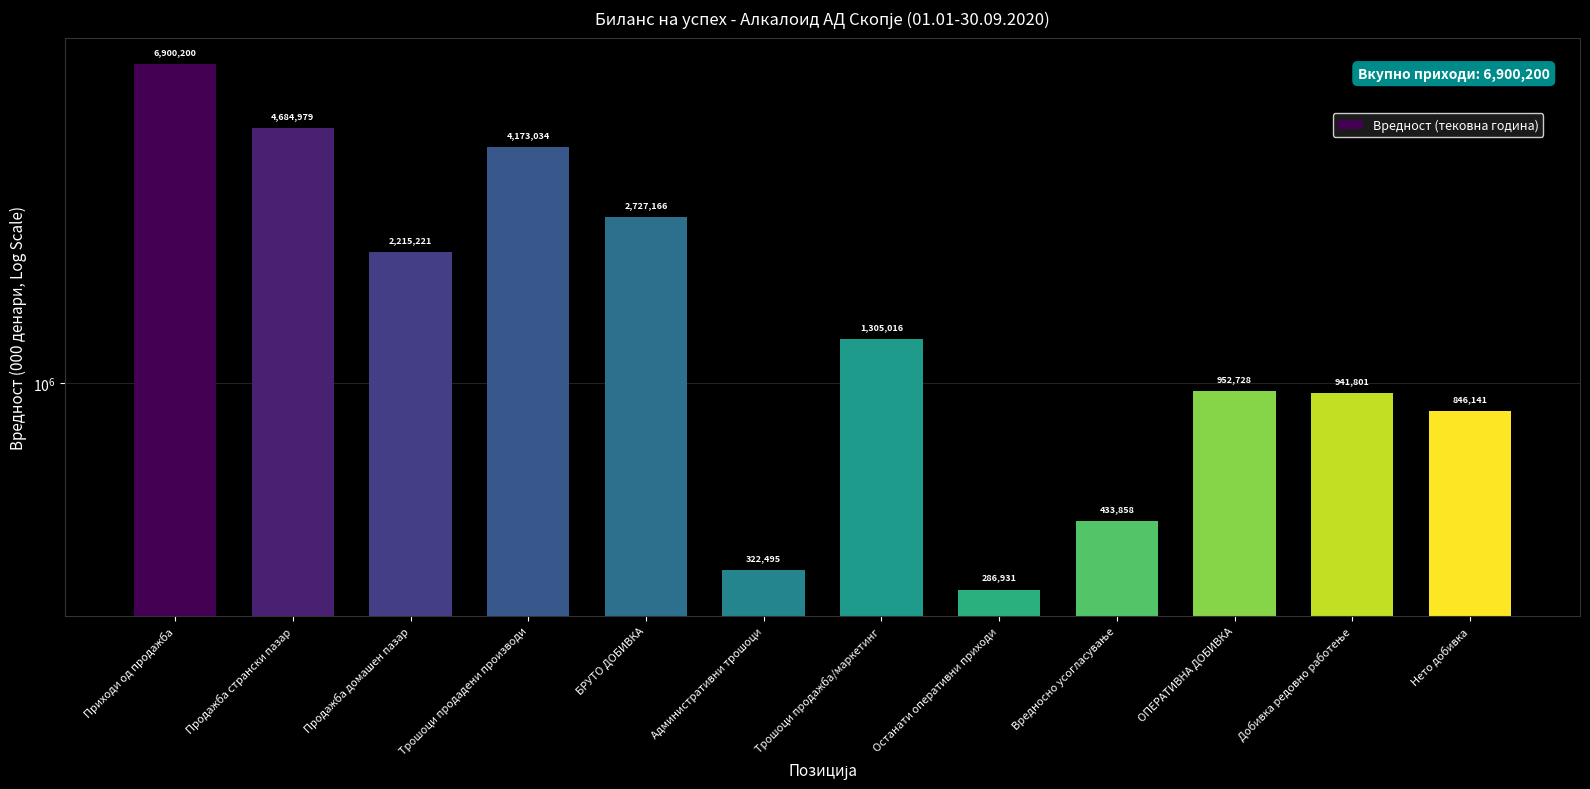

Reading right to left, transcribe all the data shown in this chart.

846141	941801	952728	433858	286931	1305016	322495	2727166	4173034	2215221	4684979	6900200